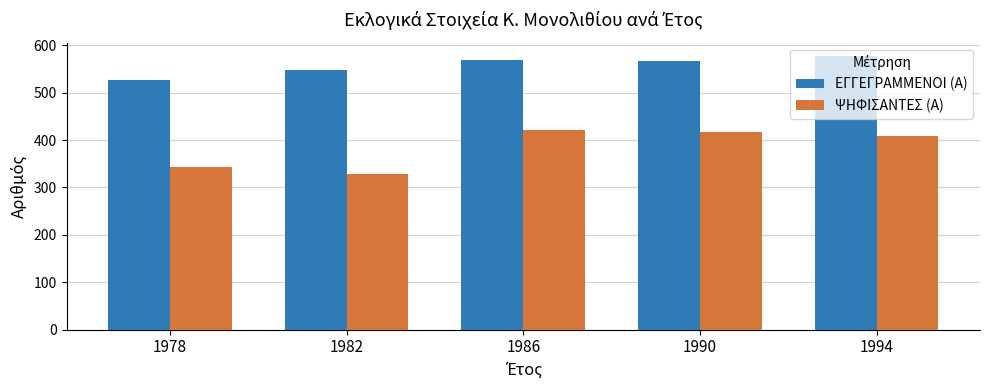

Does the chart contain any negative values?

No